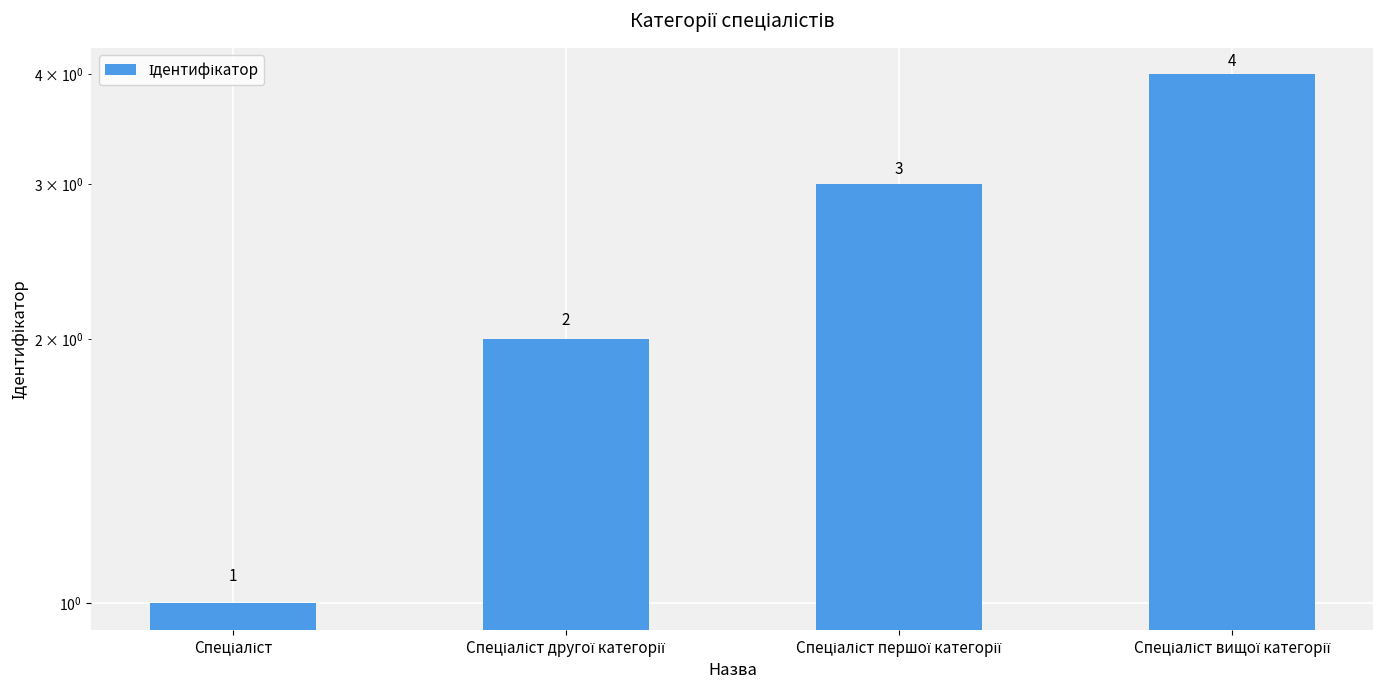

True or false: the data shows 4 at Спеціаліст вищої категорії.

True